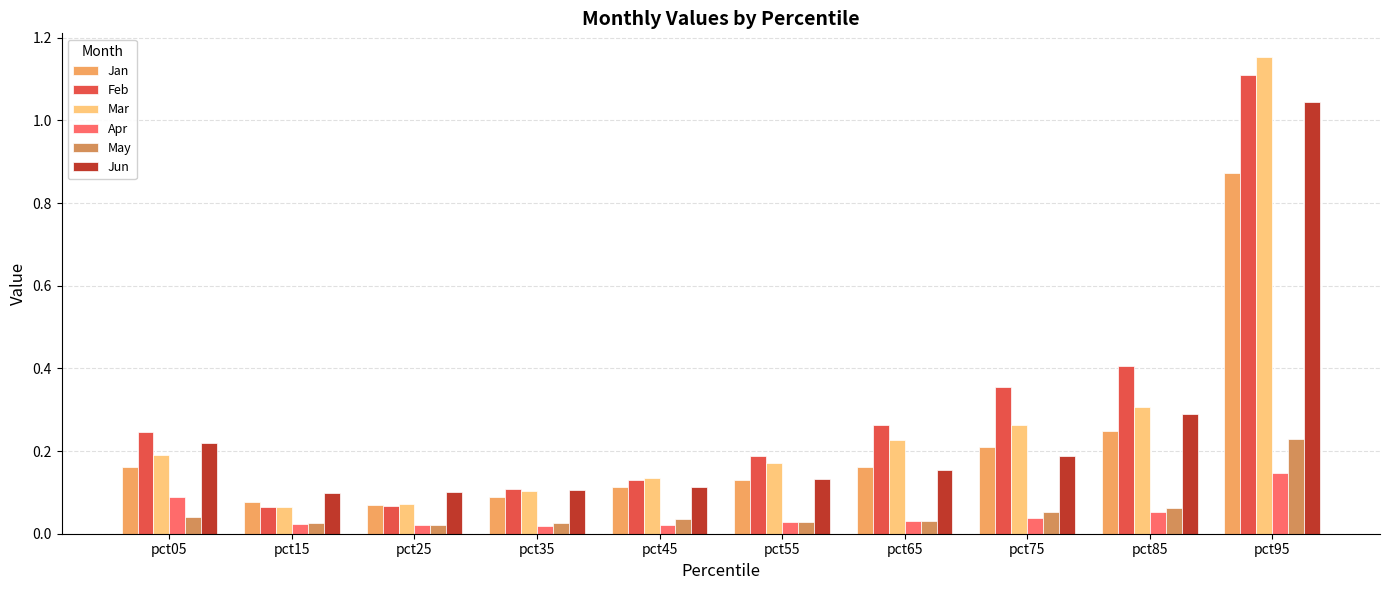

What is the spread (max minus min) of values at pct35?

0.1